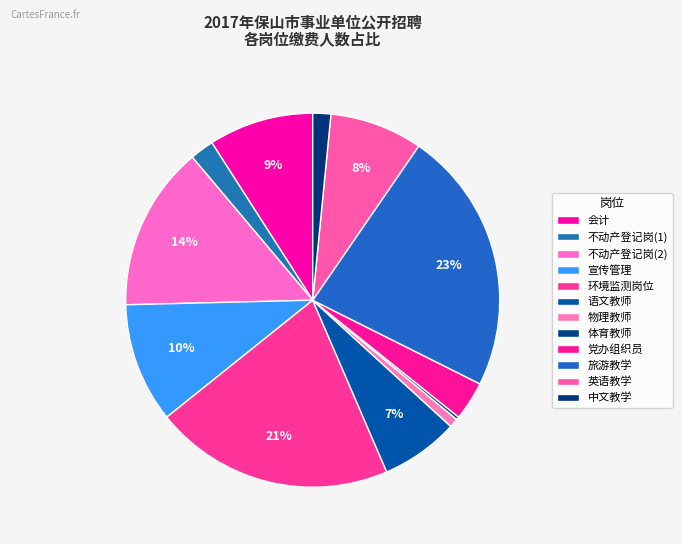

How many segments does this pie chart have?

12